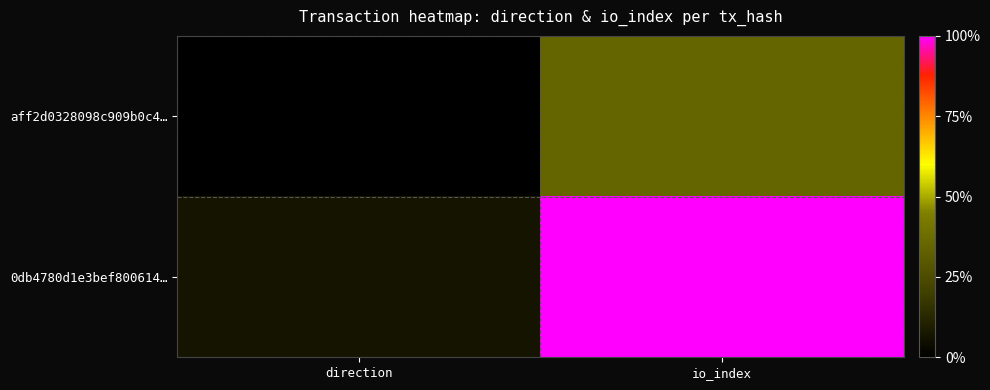

Between direction and io_index, which series saw the biggest shift?

0db4780d1e3bef800614…